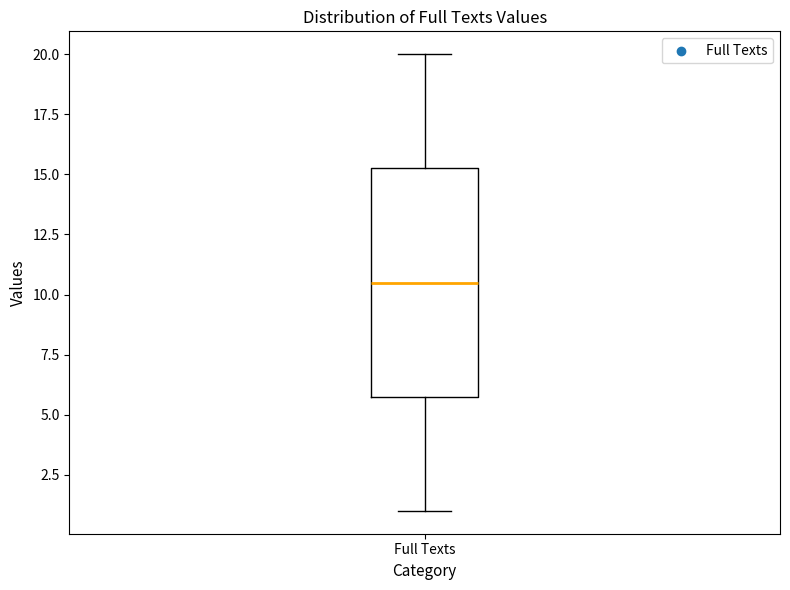

Read this box plot against the y-axis: the position of the median line, the range covered by the box, and the ends of both whiskers. The values are not printed on the chart, so give them approximately, as read against the axis.

median 10.5, box 6.0 to 15.5, whiskers 1.0 to 20.0